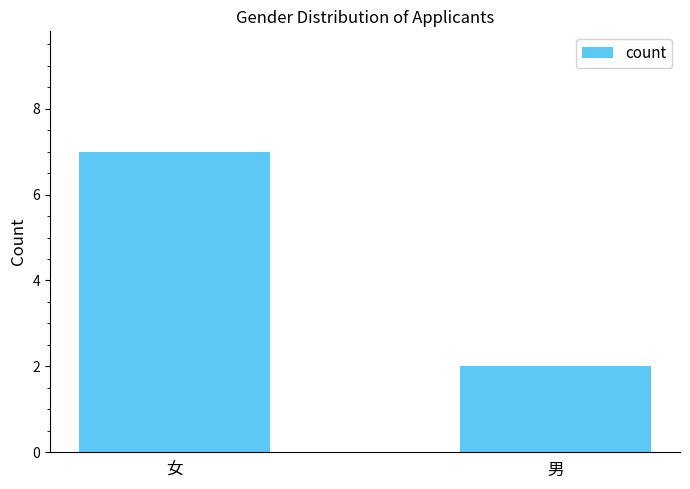

Which label corresponds to the largest value in the chart?

女